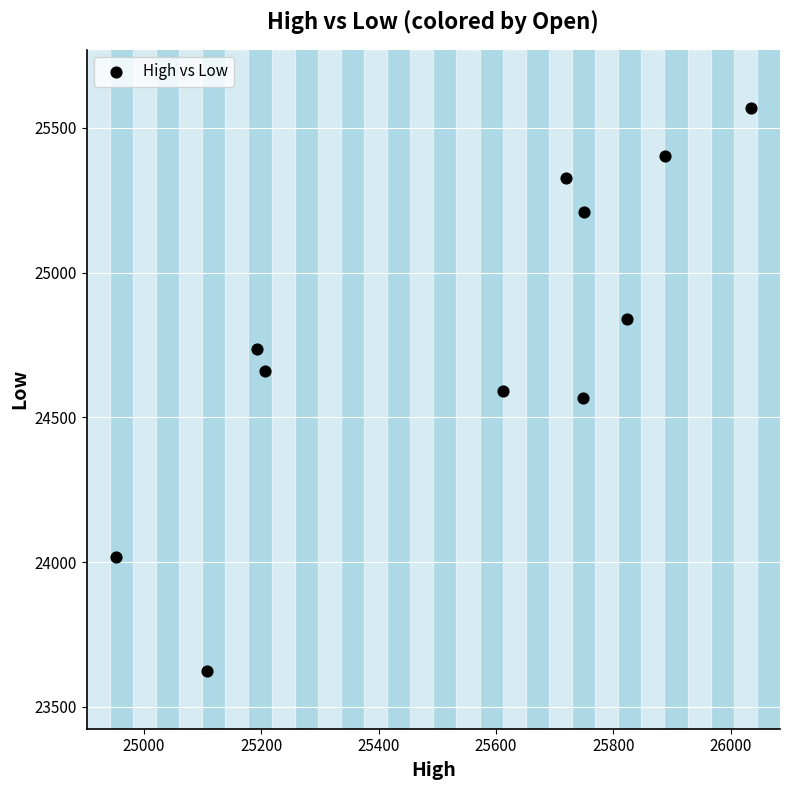

What is the range of X values (max minus min)?

1080.9